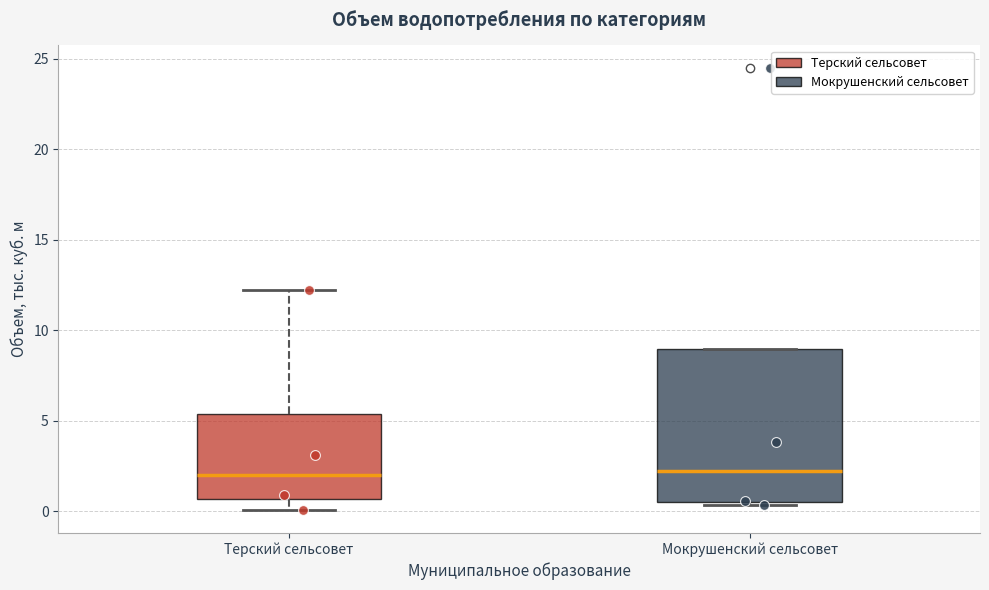

Reading left to right, read every box against the y-axis: the position of its median line, the range the box covers, and the ends of its whiskers. The values are not printed on the chart, so give them approximately, as read against the axis.

Терский сельсовет: median 2.0, box 0.5 to 5.5, whiskers 0.0 to 12.0
Мокрушенский сельсовет: median 2.0, box 0.5 to 9.0, whiskers 0.5 (just below the box's lower edge) to 9.0